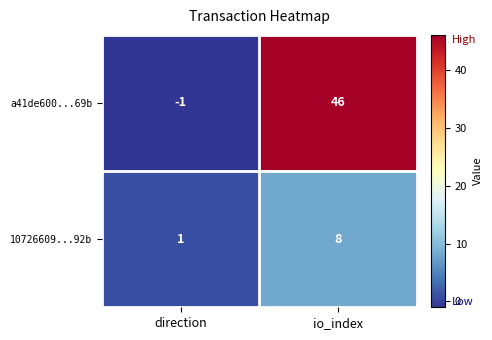

What is the difference between the highest and lowest values at direction?

2